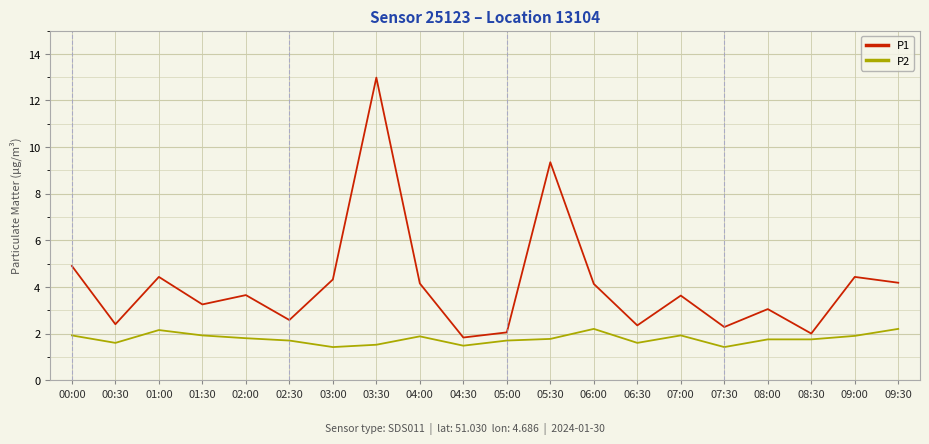

What position from the left is 01:30?

4